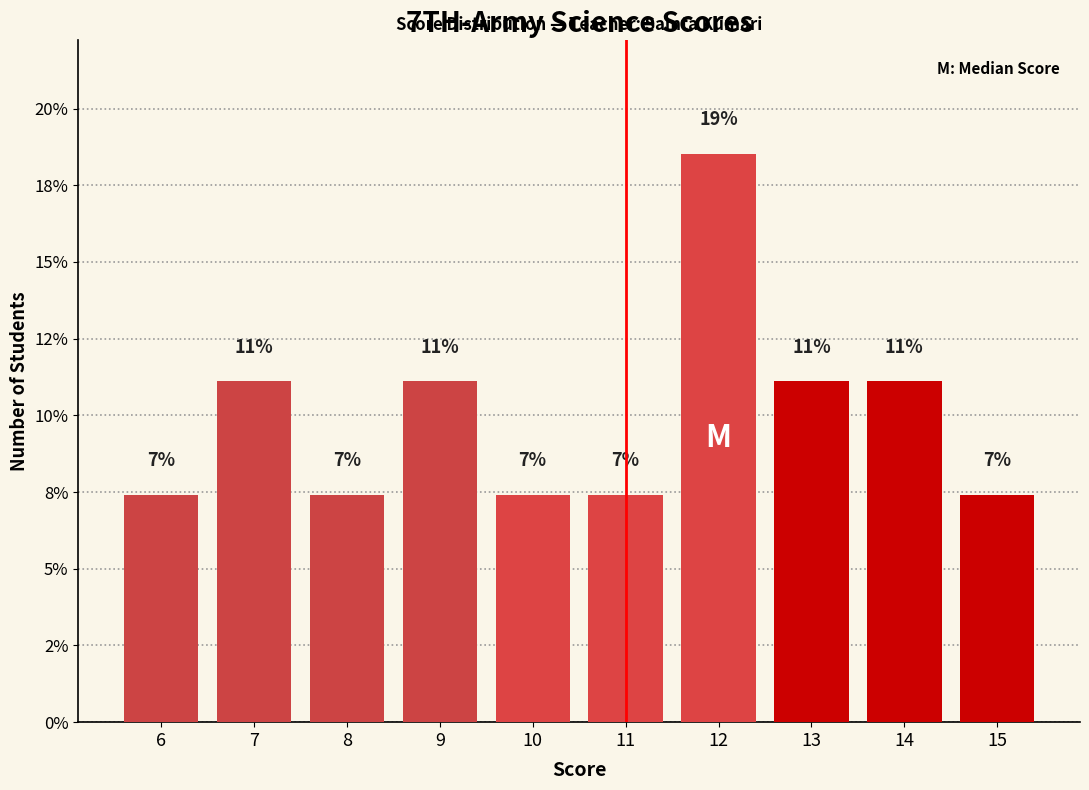

What is the value of the 8th bar from the left?

11.1